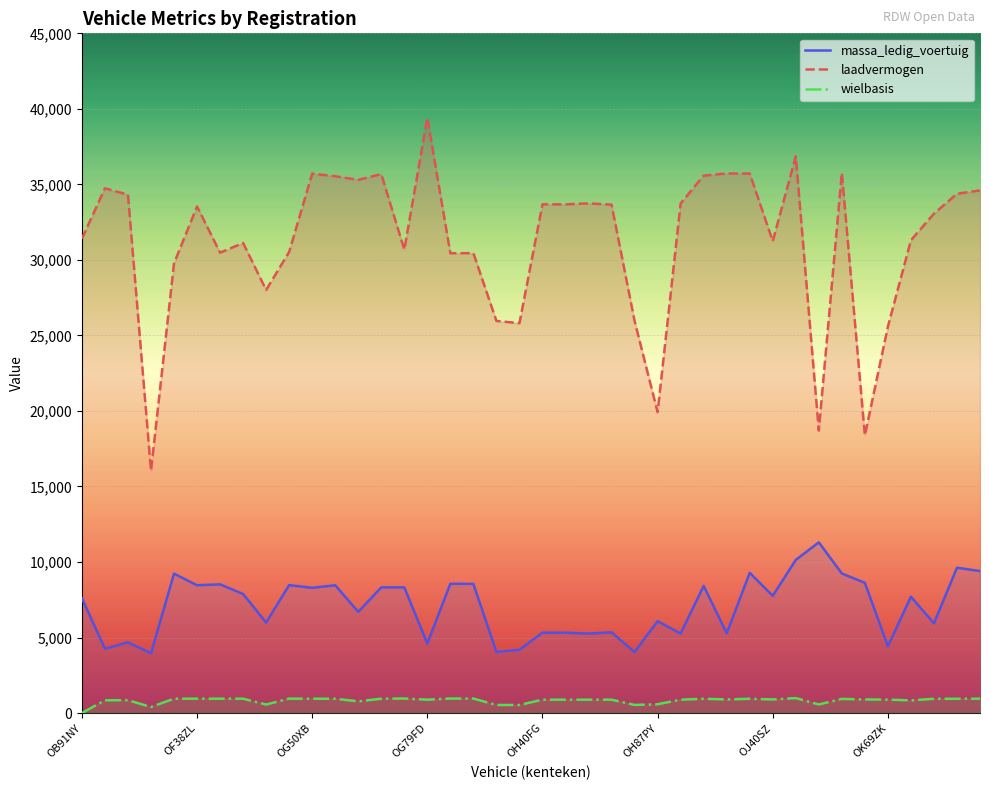

What are all the series names shown in the legend?

massa_ledig_voertuig, laadvermogen, wielbasis